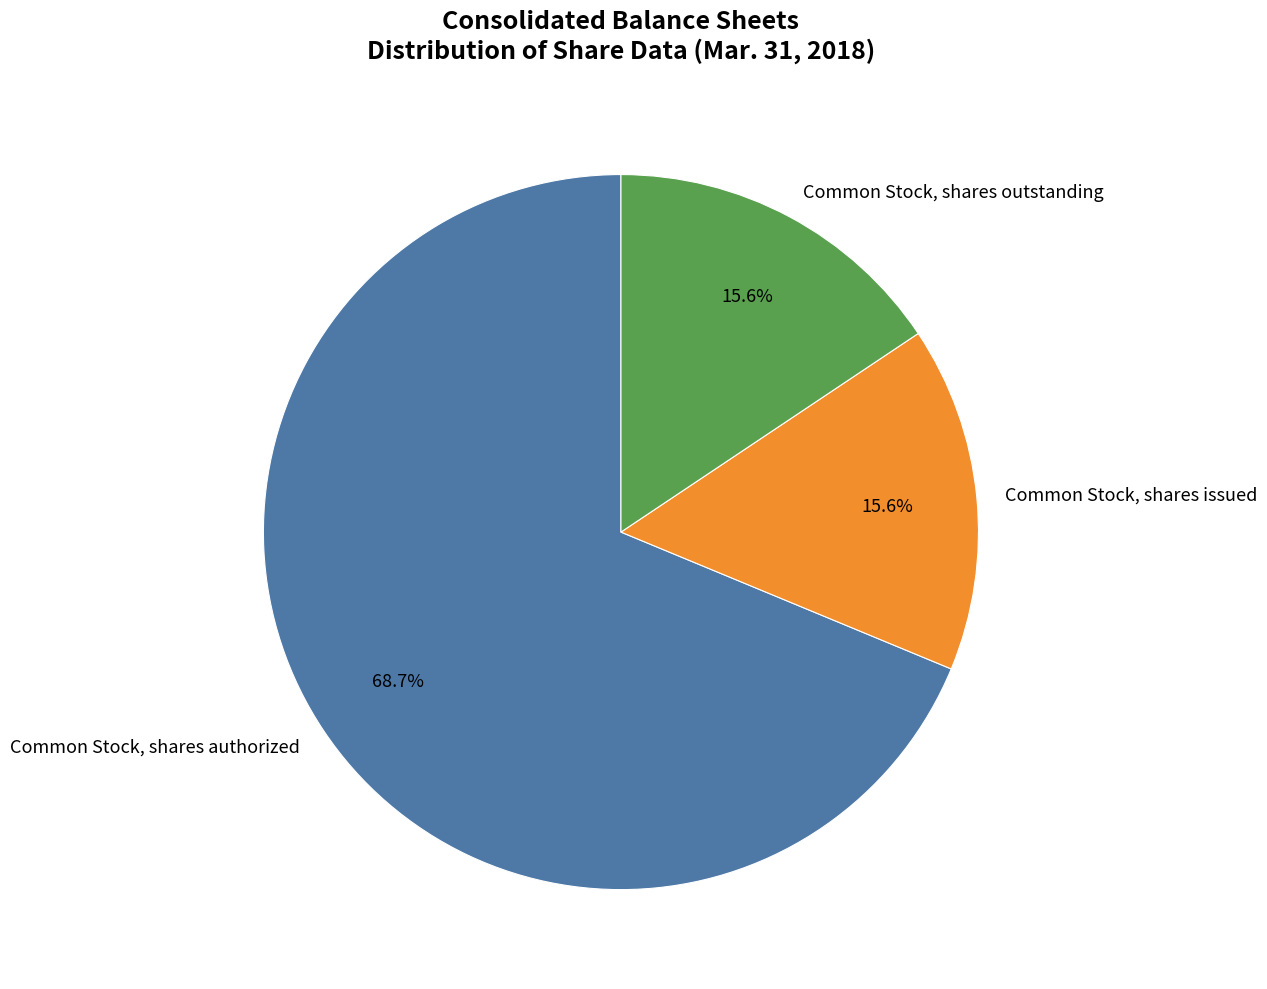

To the nearest percent, what is the combined percentage of Common Stock, shares authorized and Common Stock, shares issued?

84%